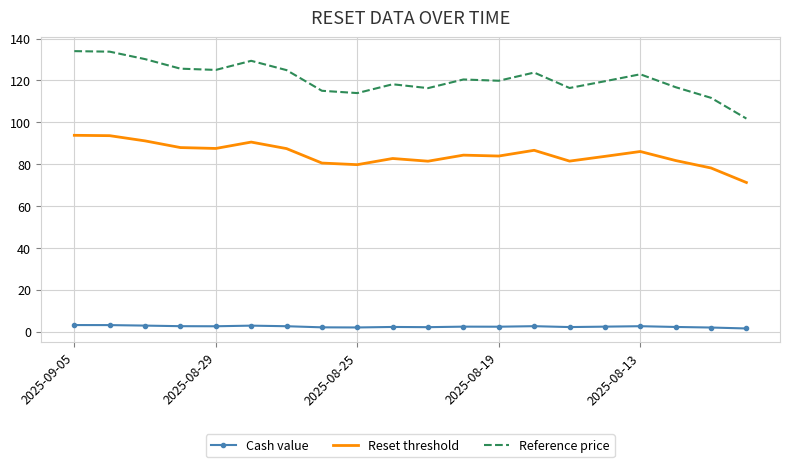

List the series in order of their overall mean, highest first.

Reference price, Reset threshold, Cash value